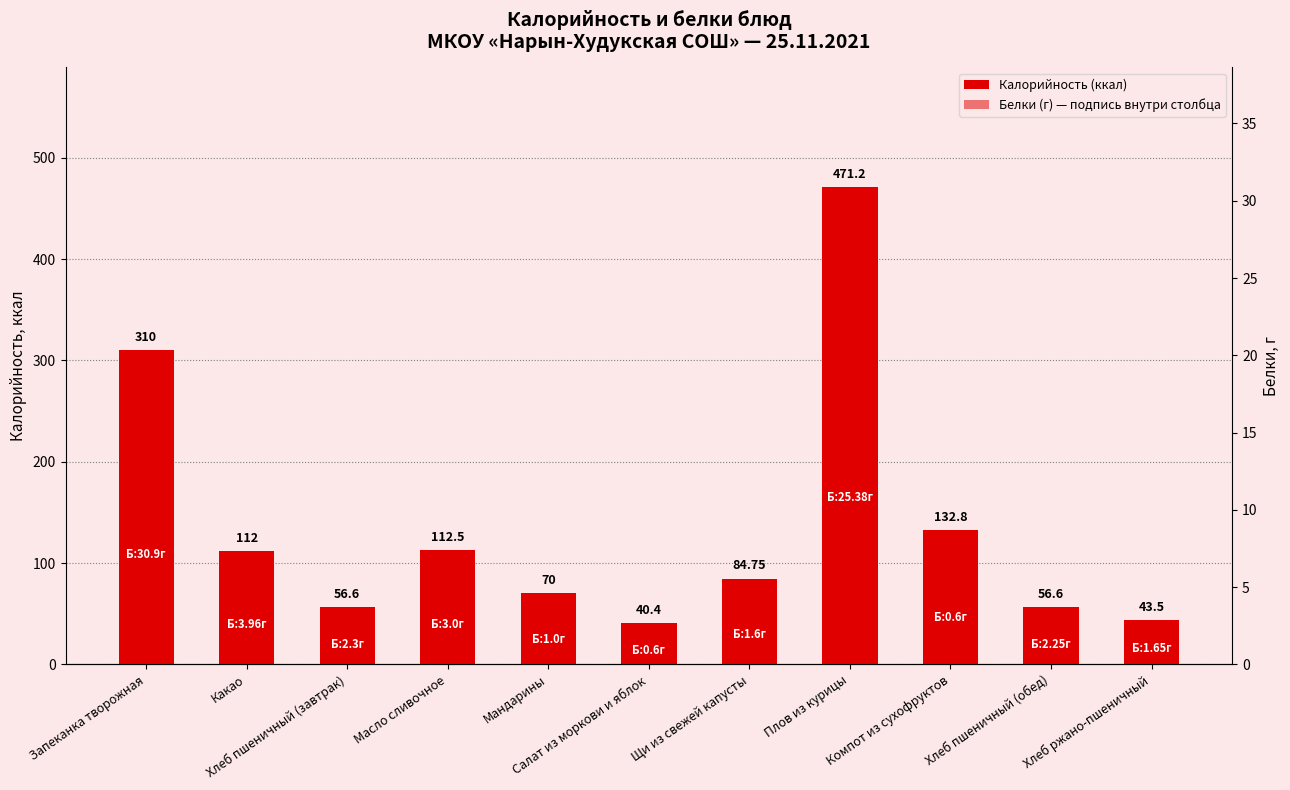

Which series changed the most between Плов из курицы and Хлеб ржано-пшеничный?

Калорийность